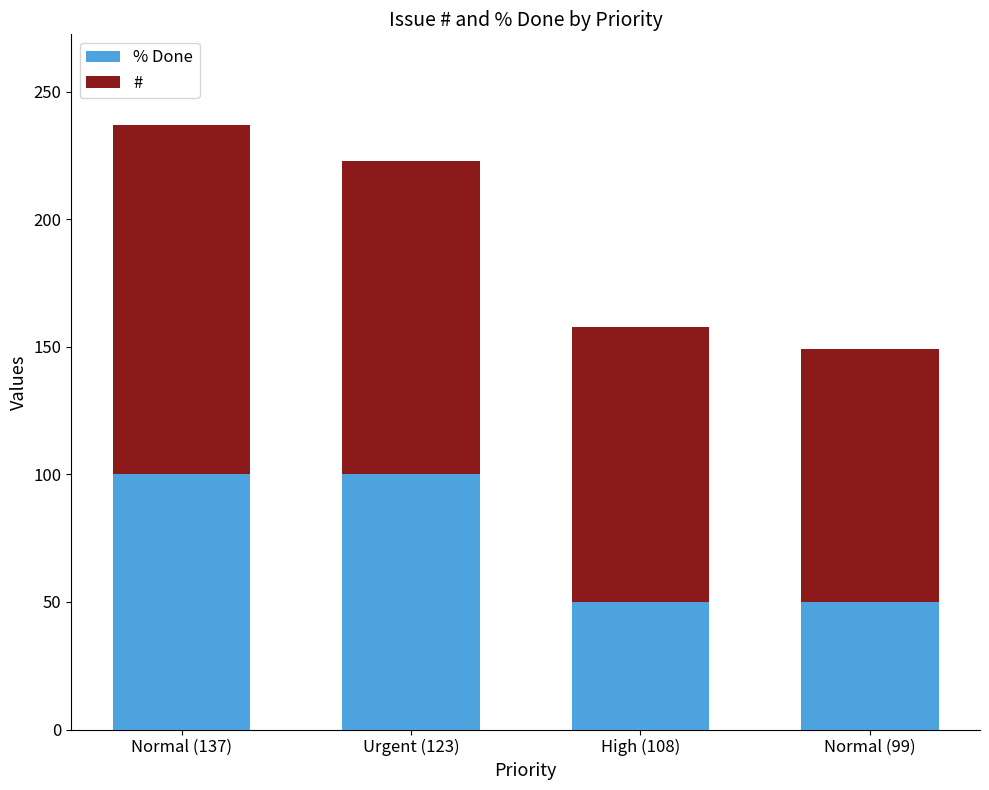

Is it true that % Done equals 50 at High (108)?

True